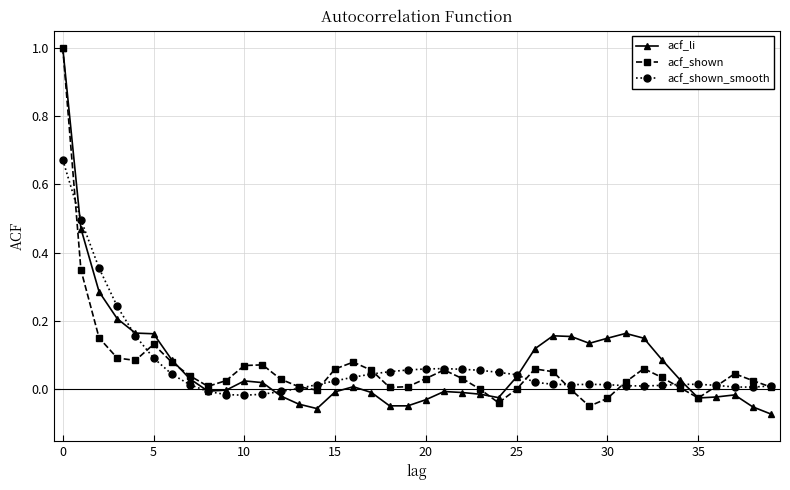

True or false: acf_shown_smooth has more than 0 points higher than both neighbors.

True